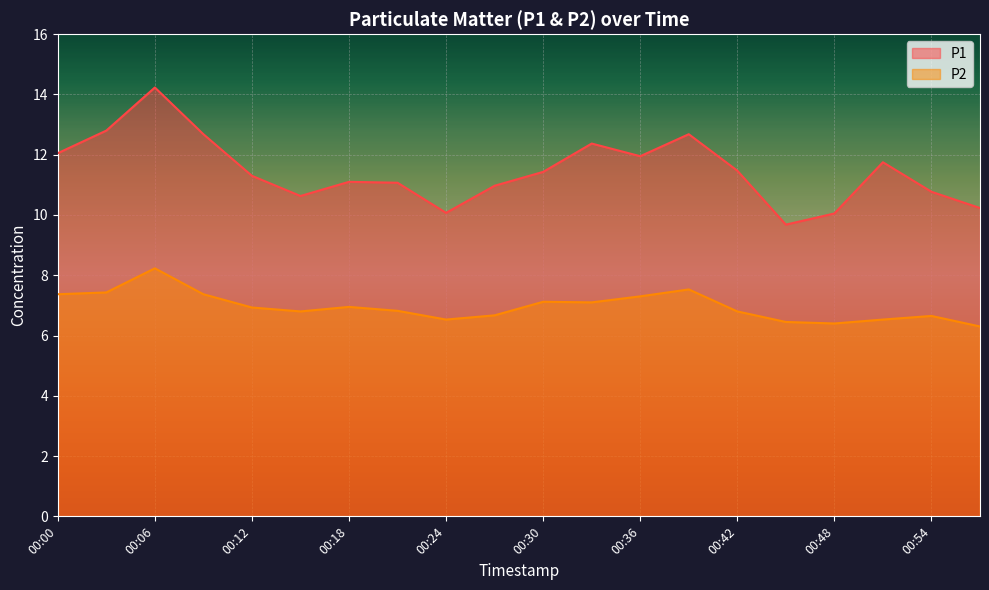

In P1, how many points are higher than both neighbors (excluding endpoints)?

5